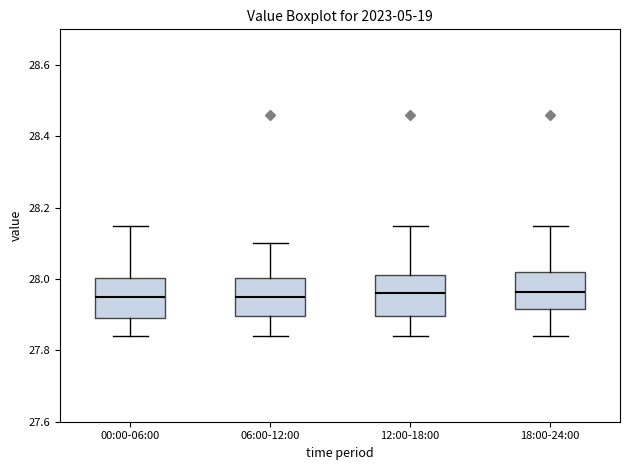

Reading left to right, transcribe this box plot: for each box, give where its median line is, the range the box spans, and where its two whiskers end, as read against the y-axis. The values are not printed on the chart, so give them approximately, as read against the axis.

00:00-06:00: median 27.96, box 27.90 to 28.00, whiskers 27.84 to 28.16
06:00-12:00: median 27.96, box 27.90 to 28.00, whiskers 27.84 to 28.10
12:00-18:00: median 27.96, box 27.90 to 28.02, whiskers 27.84 to 28.16
18:00-24:00: median 27.96, box 27.92 to 28.02, whiskers 27.84 to 28.16